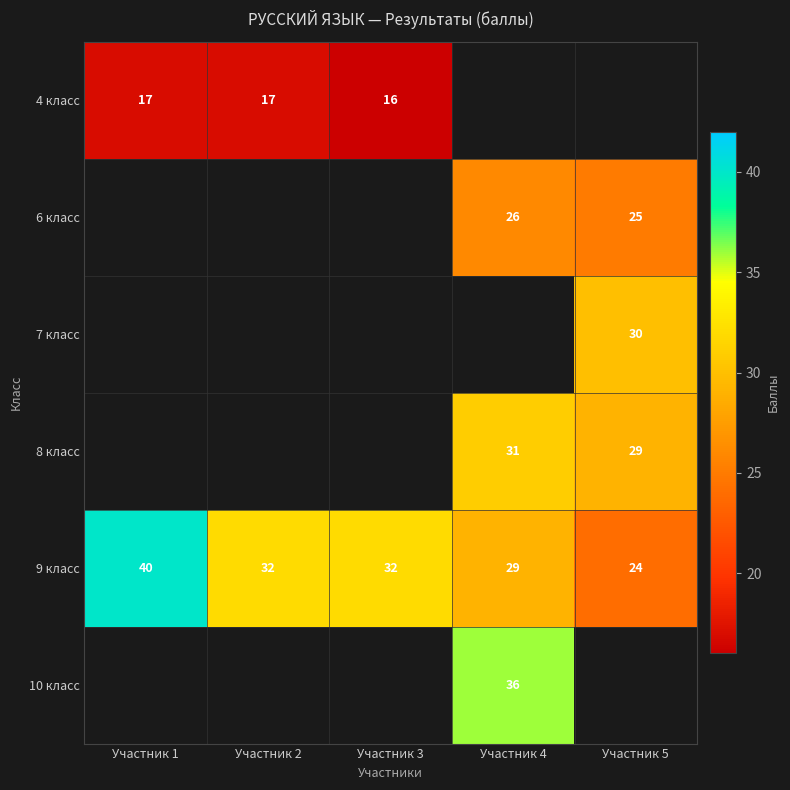

What is the difference between the maximum and minimum values in the 9 класс series?

16